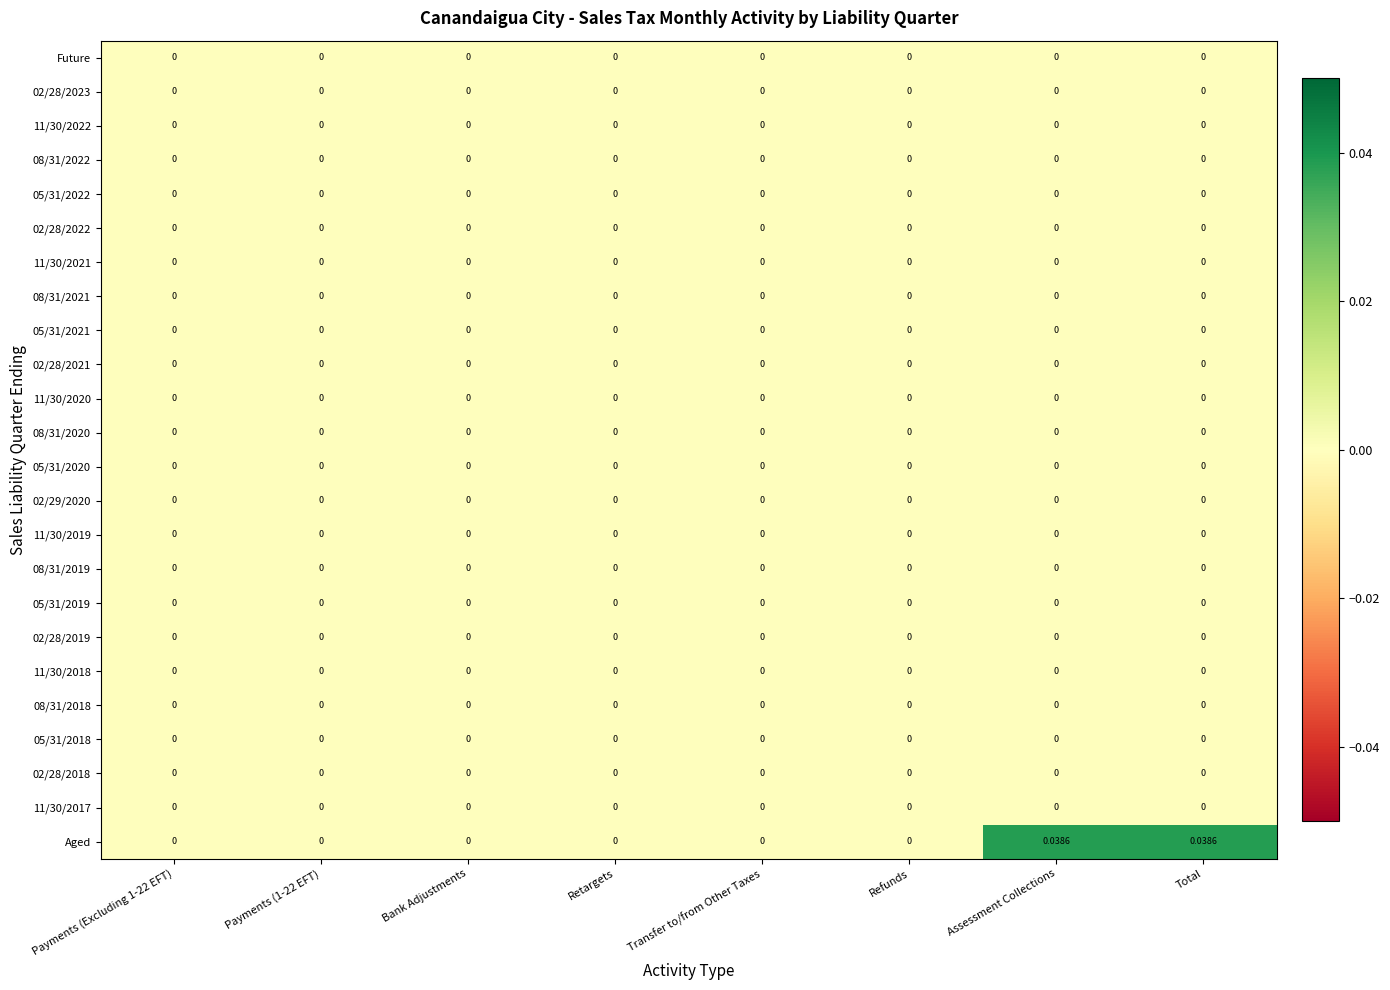

Which series has the largest range (max minus min)?

Aged